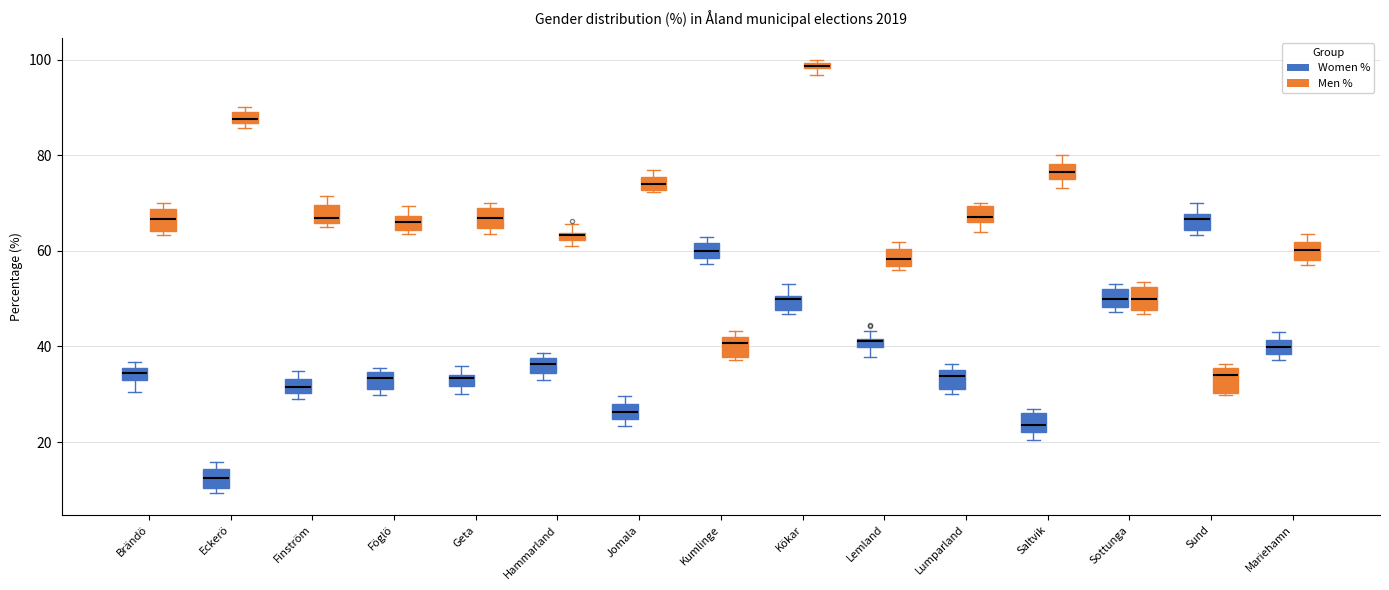

Where is the lower edge of the box for Kumlinge (Men %) on the y-axis? The values are not printed on the chart, so give them approximately, as read against the axis.

38